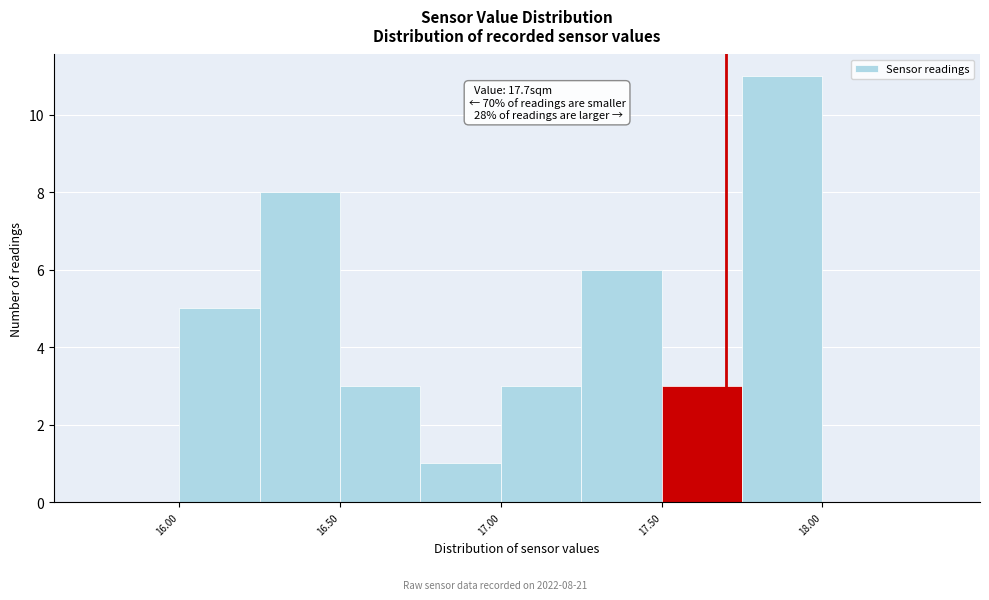

Which range on the x-axis has the tallest bar?

17.75 to 18.00